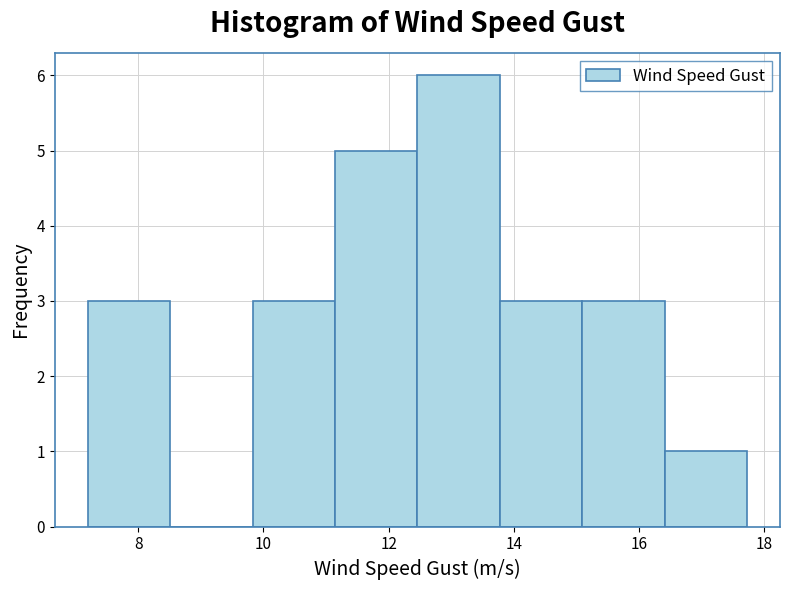

Reading left to right, list every bar in this chart as the range it spans on the x-axis followed by its height. Neither the bar edges nor the heights are printed on the chart, so give them approximately, as read against the axes.

7.2 to 8.6: 3
8.6 to 9.8: 0
9.8 to 11.2: 3
11.2 to 12.4: 5
12.4 to 13.8: 6
13.8 to 15.0: 3
15.0 to 16.4: 3
16.4 to 17.8: 1